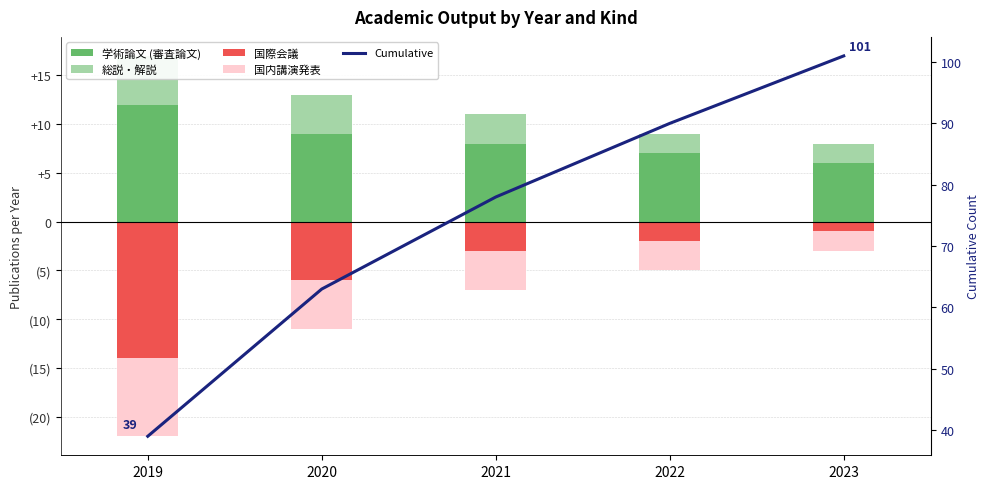

Reading left to right, what are all the values shown in this chart?

学術論文 (審査論文): 2019=12	2020=9	2021=8	2022=7	2023=6
総説・解説: 2019=5	2020=4	2021=3	2022=2	2023=2
国際会議: 2019=-14	2020=-6	2021=-3	2022=-2	2023=-1
国内講演発表: 2019=-8	2020=-5	2021=-4	2022=-3	2023=-2
Cumulative: 2019=39	2020=63	2021=78	2022=90	2023=101